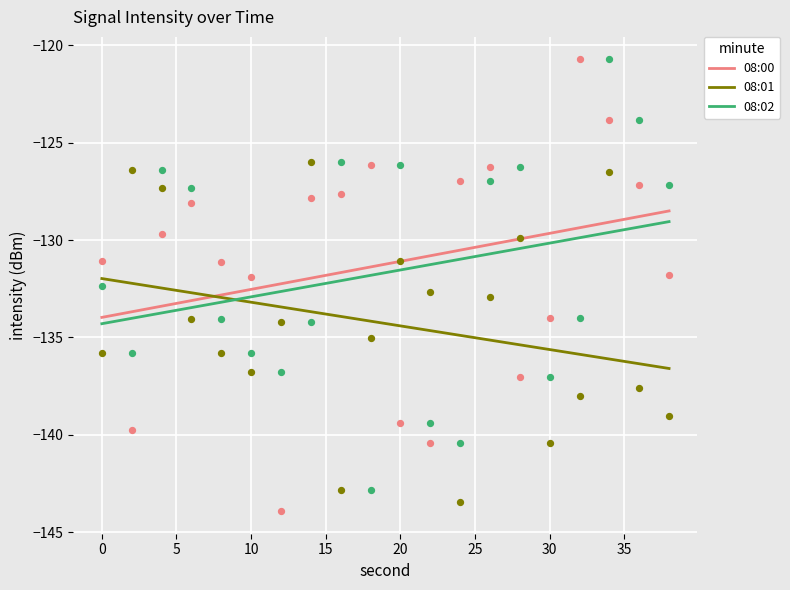

What are all the series names shown in the legend?

08:00, 08:01, 08:02